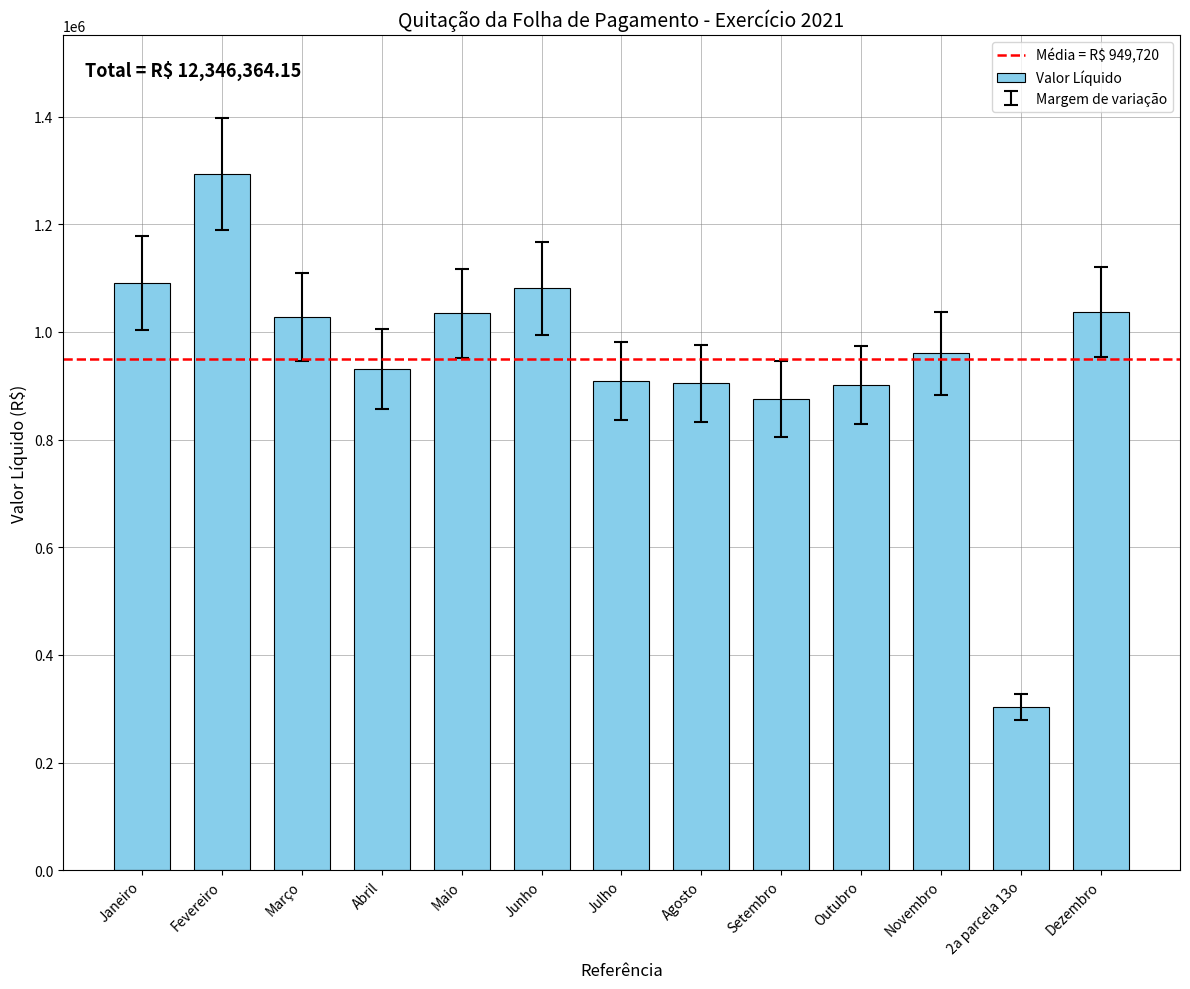

What is the value of the 4th bar from the left?

930894.7